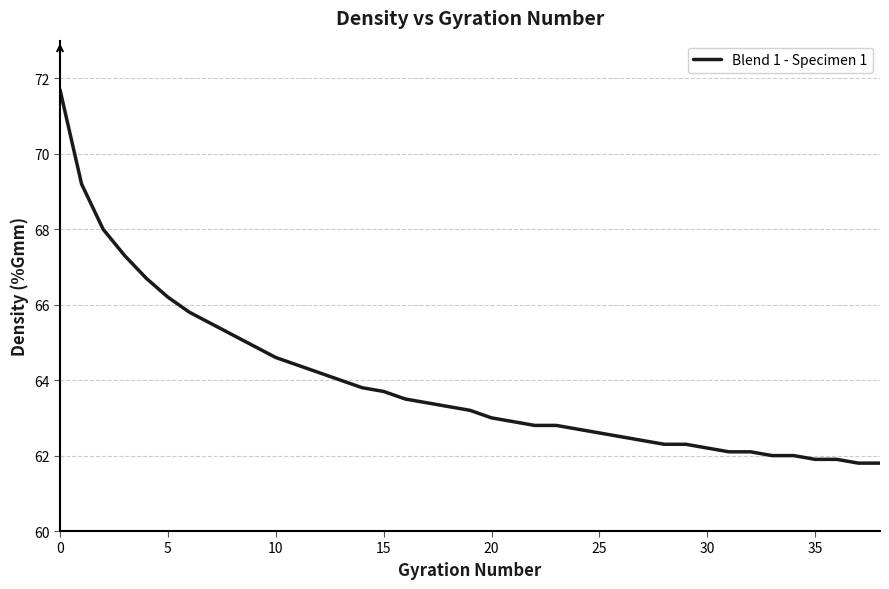

What is the difference between the maximum and minimum values?

9.9